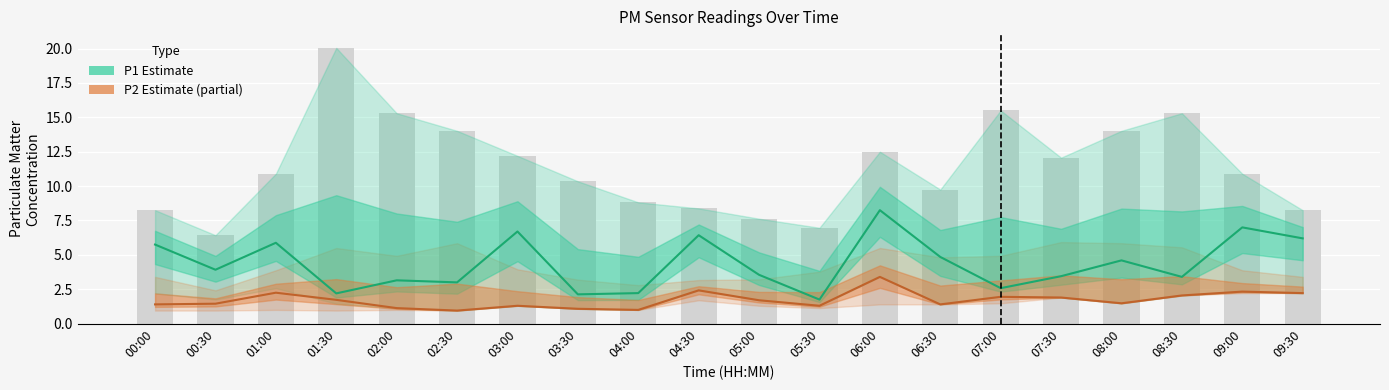

What is the difference between the second highest and second lowest values in the P2 (Partial estimate) series?

1.4